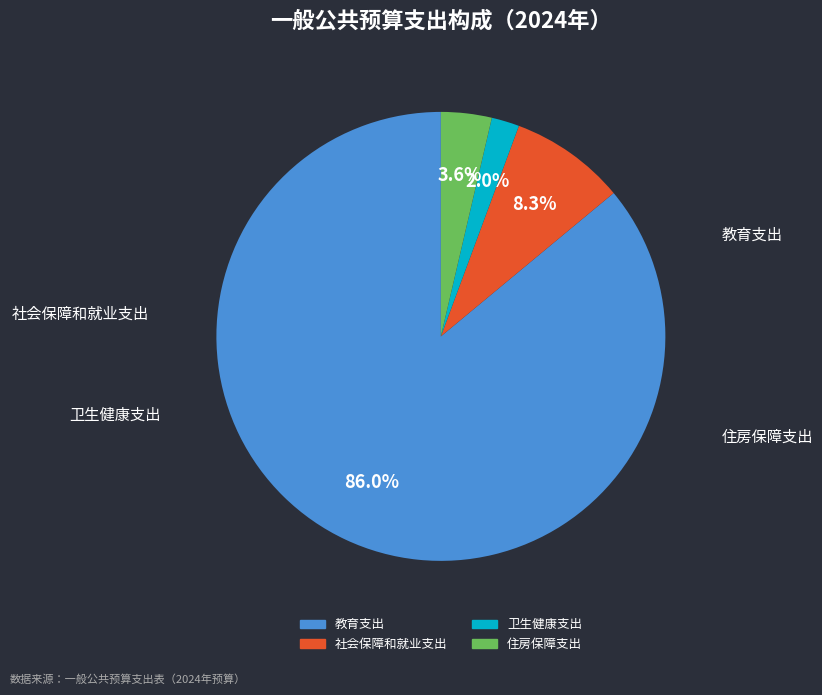

Does 住房保障支出 represent more than half of the total?

No